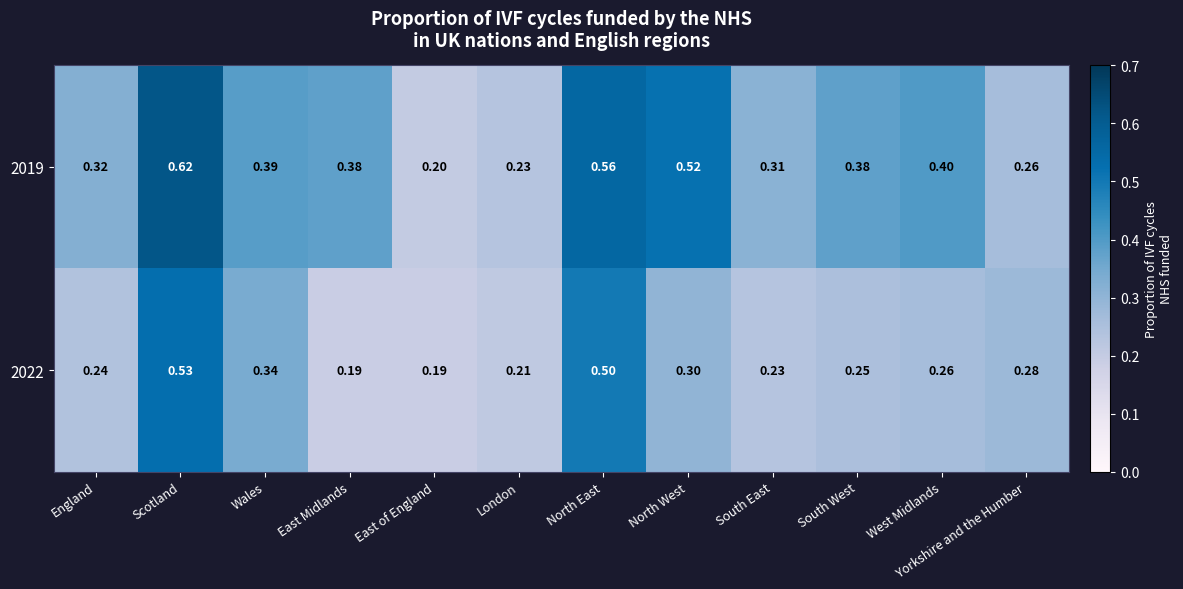

What is the total value across all series at South East?

0.5